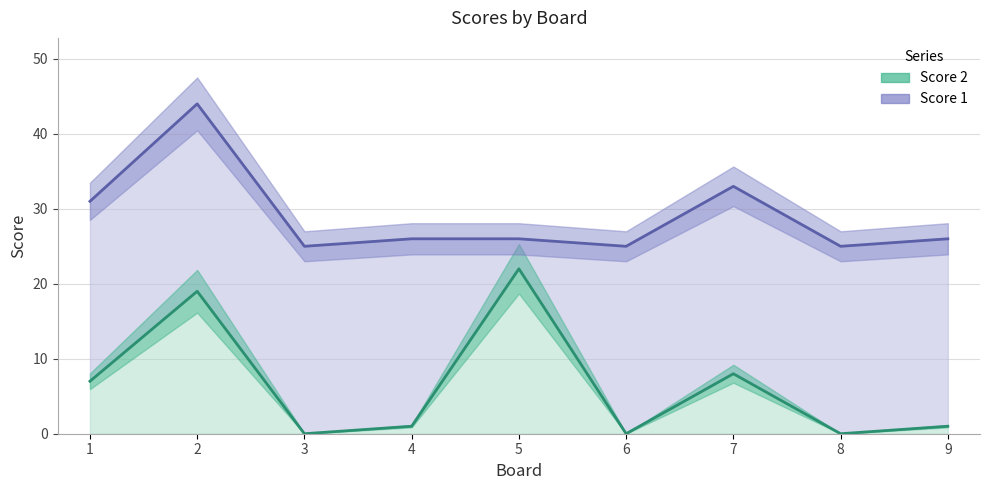

List the labels in order of value, smallest first.

3, 6, 8, 4, 9, 1, 7, 2, 5